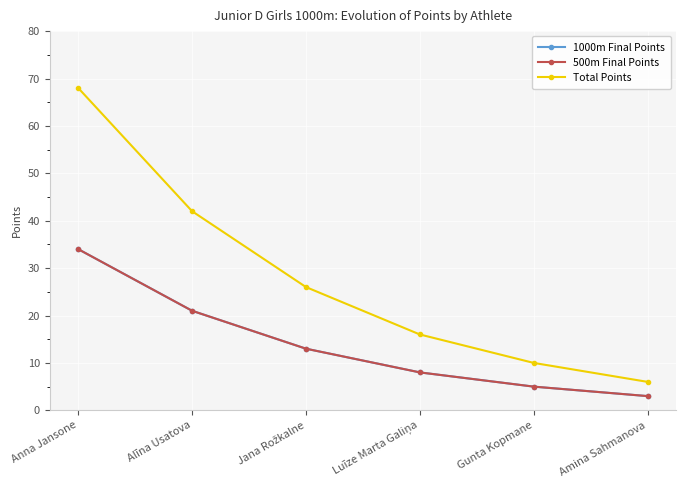

True or false: 1000m Final Points has a value of 2 at Amina Sahmanova.

False